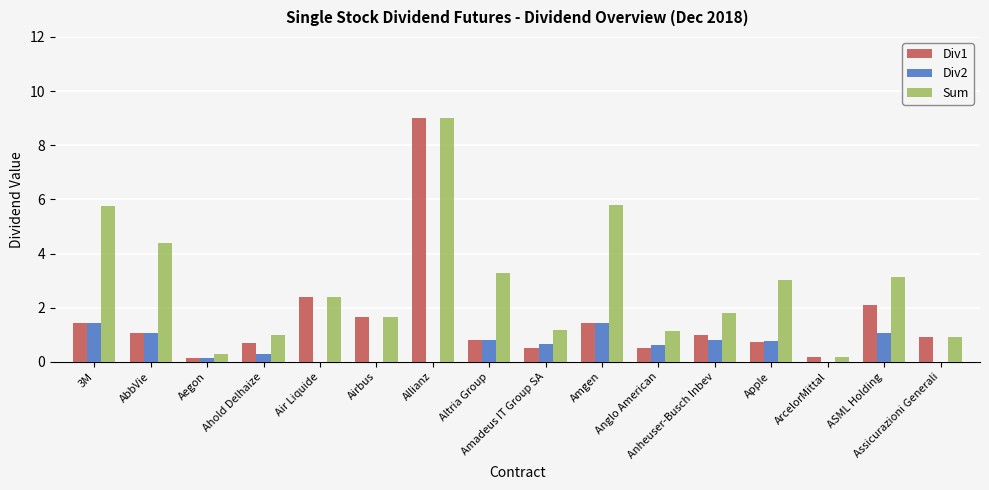

What is the highest value of the Sum series?

9.0